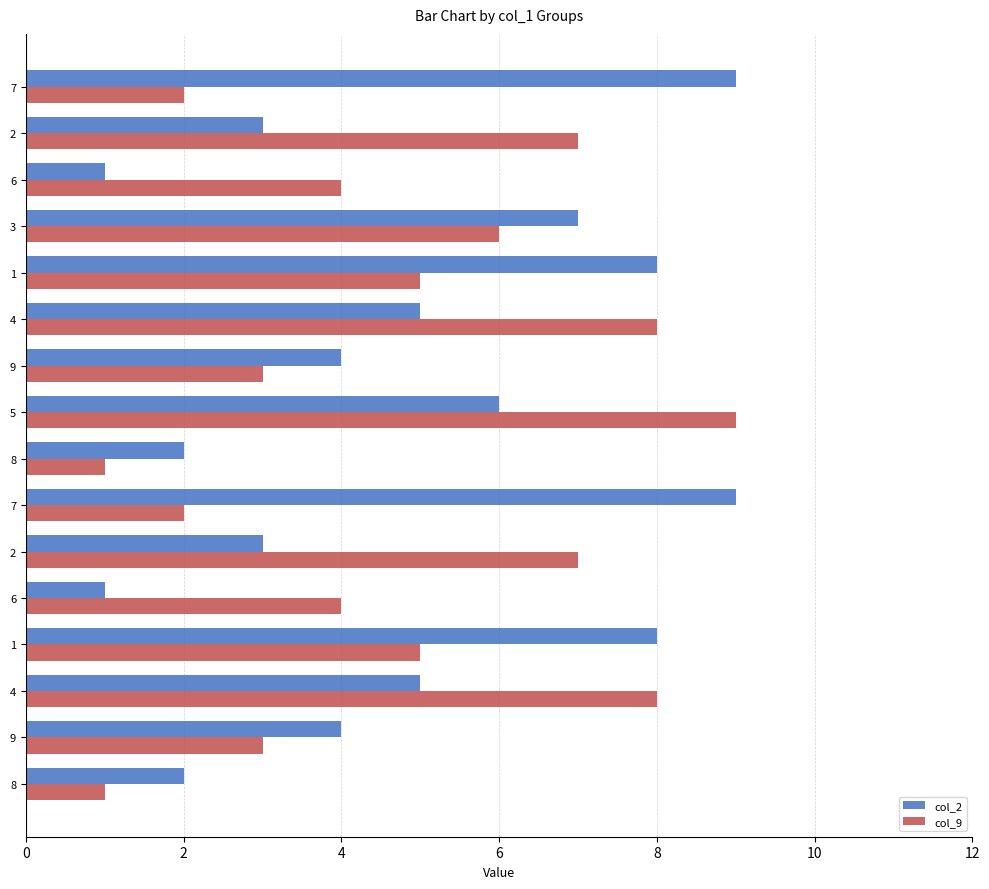

How many distinct data groups are displayed?

2